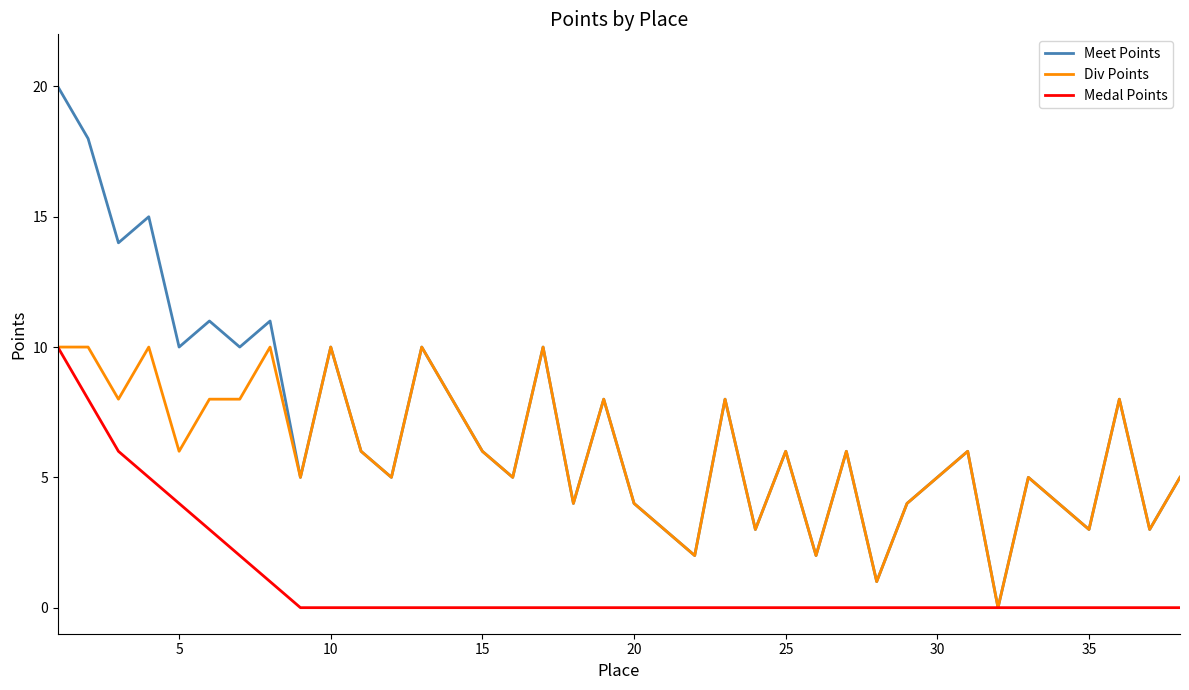

What is the greatest value displayed?

20